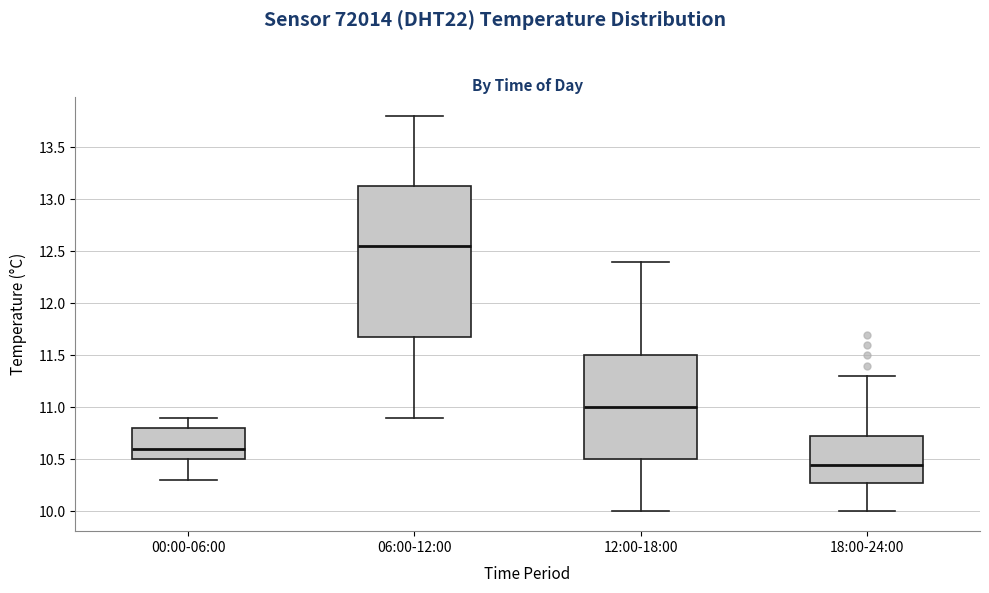

Reading left to right, transcribe this box plot: for each box, give where its median line is, the range the box spans, and where its two whiskers end, as read against the y-axis. The values are not printed on the chart, so give them approximately, as read against the axis.

00:00-06:00: median 10.60, box 10.50 to 10.80, whiskers 10.30 to 10.90
06:00-12:00: median 12.55, box 11.70 to 13.15, whiskers 10.90 to 13.80
12:00-18:00: median 11.00, box 10.50 to 11.50, whiskers 10.00 to 12.40
18:00-24:00: median 10.45, box 10.30 to 10.75, whiskers 10.00 to 11.30